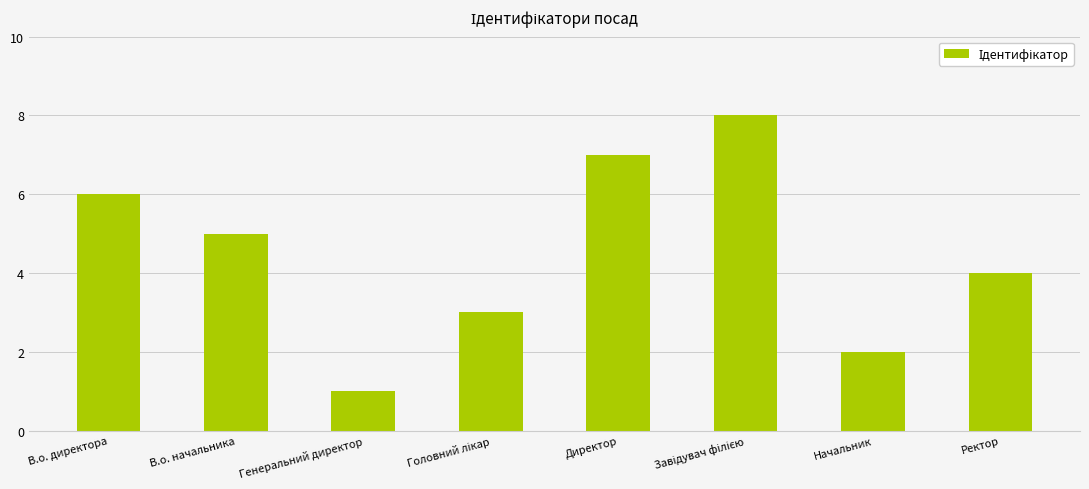

Reading left to right, extract all data points from this chart.

6	5	1	3	7	8	2	4